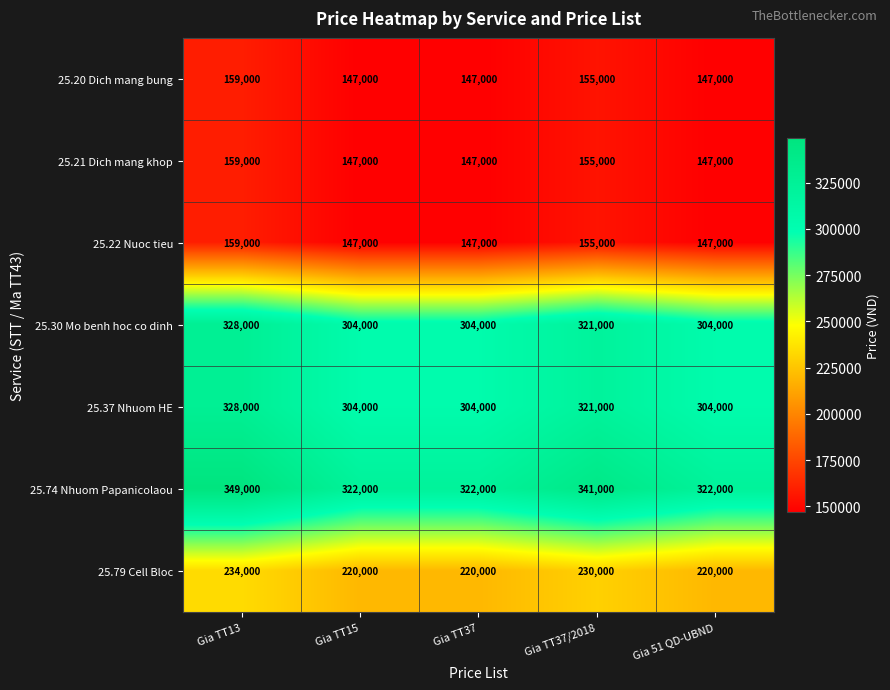

How many 25.74 Nhuom Papanicolaou values are between 322000 and 341000?

4